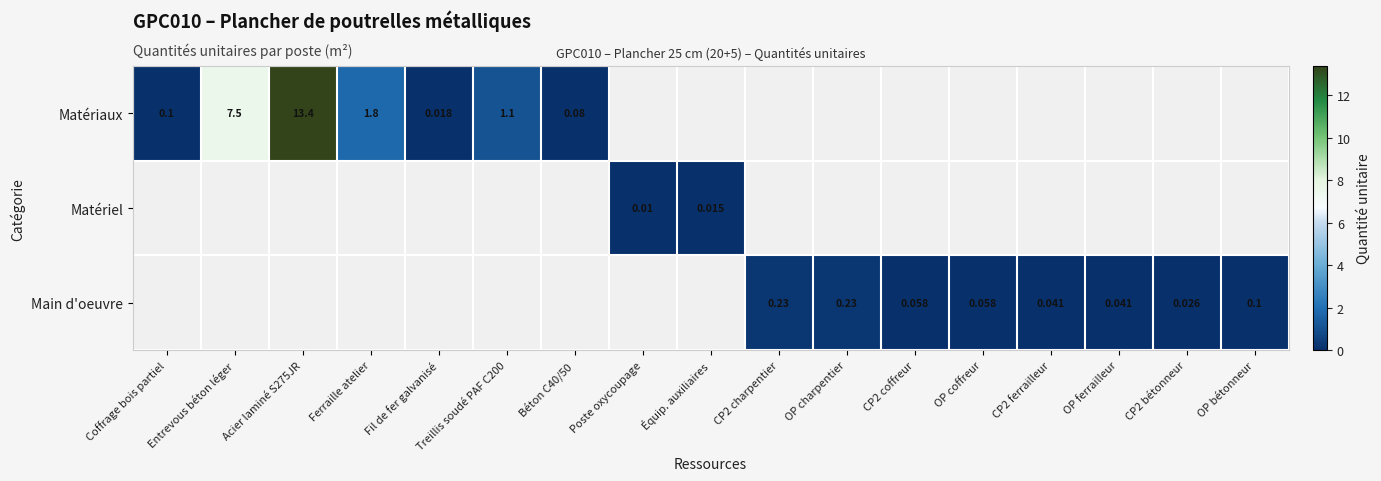

Is the value of row_0 at CP2 ferrailleur greater than the value of row_2 at Acier laminé S275JR?

No